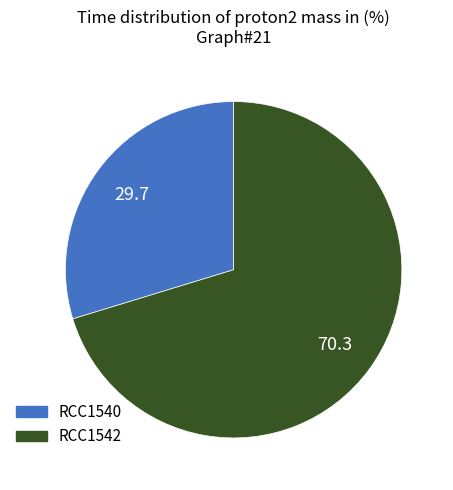

What is the smallest slice in the pie chart?

RCC1540